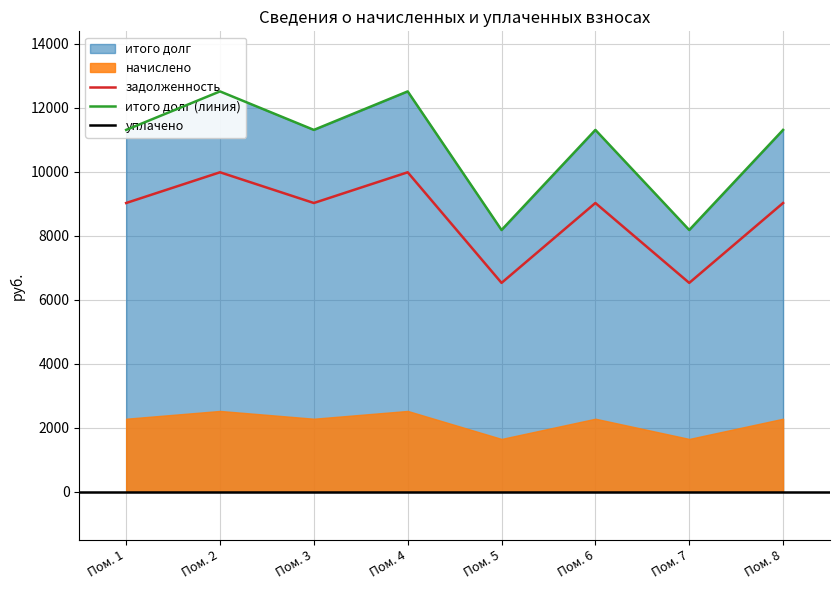

What is the value of the задолженность point at the 5th from the left?

6528.0